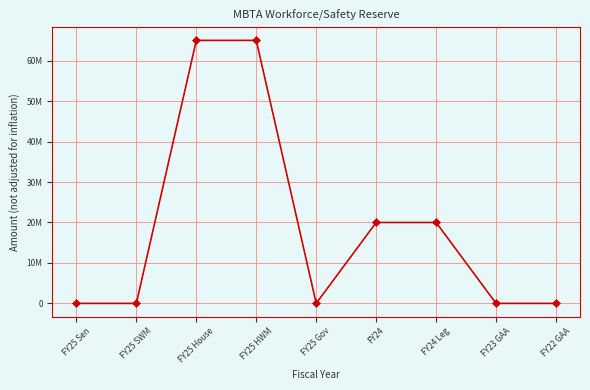

List the labels in order of value, largest first.

FY25 House, FY25 HWM, FY24, FY24 Leg, FY25 Sen, FY25 SWM, FY25 Gov, FY23 GAA, FY22 GAA